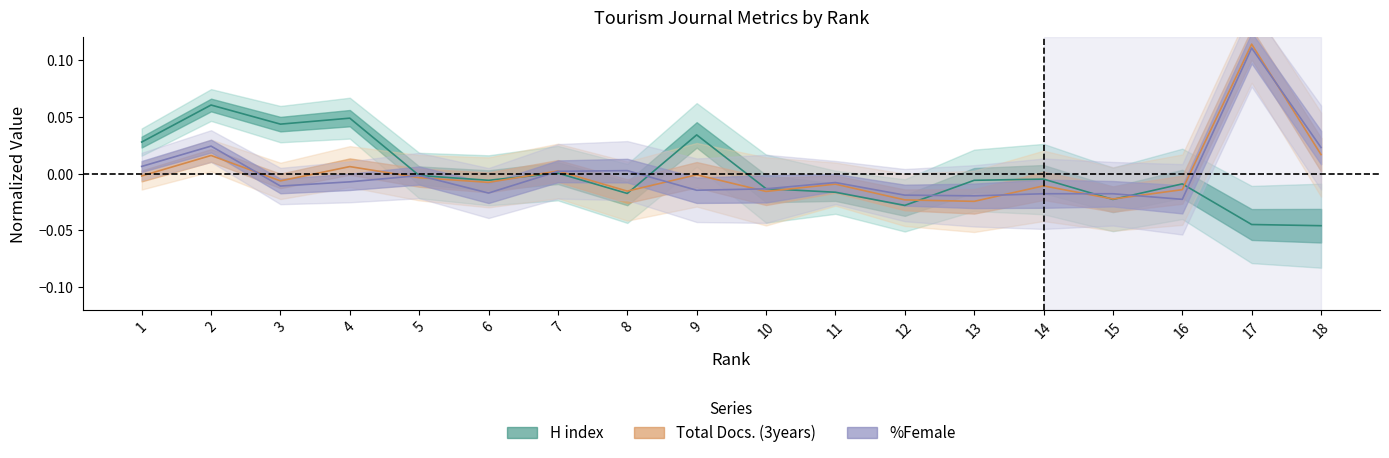

The H index series shows -0.0 at 8. True or false?

True